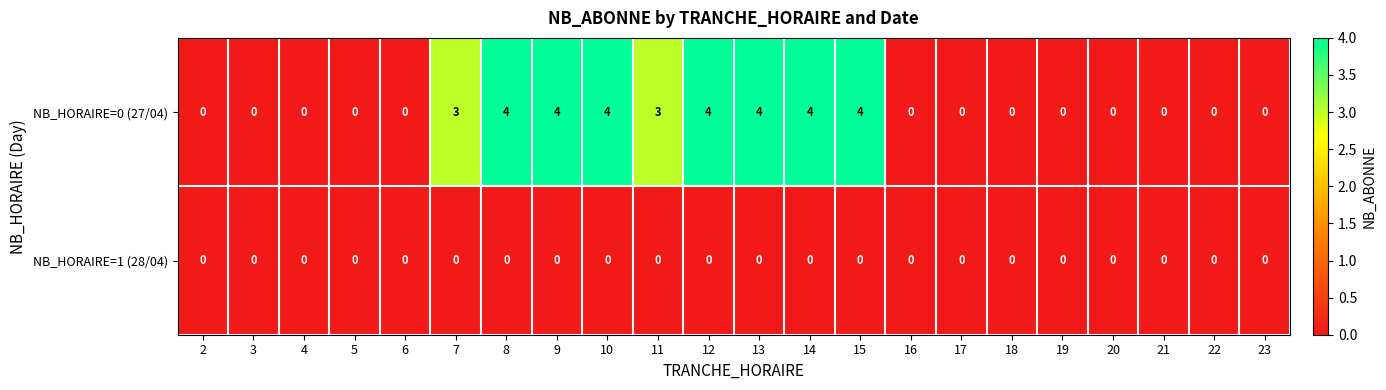

What value does the NB_HORAIRE=0 (27/04) series have at 10?

4